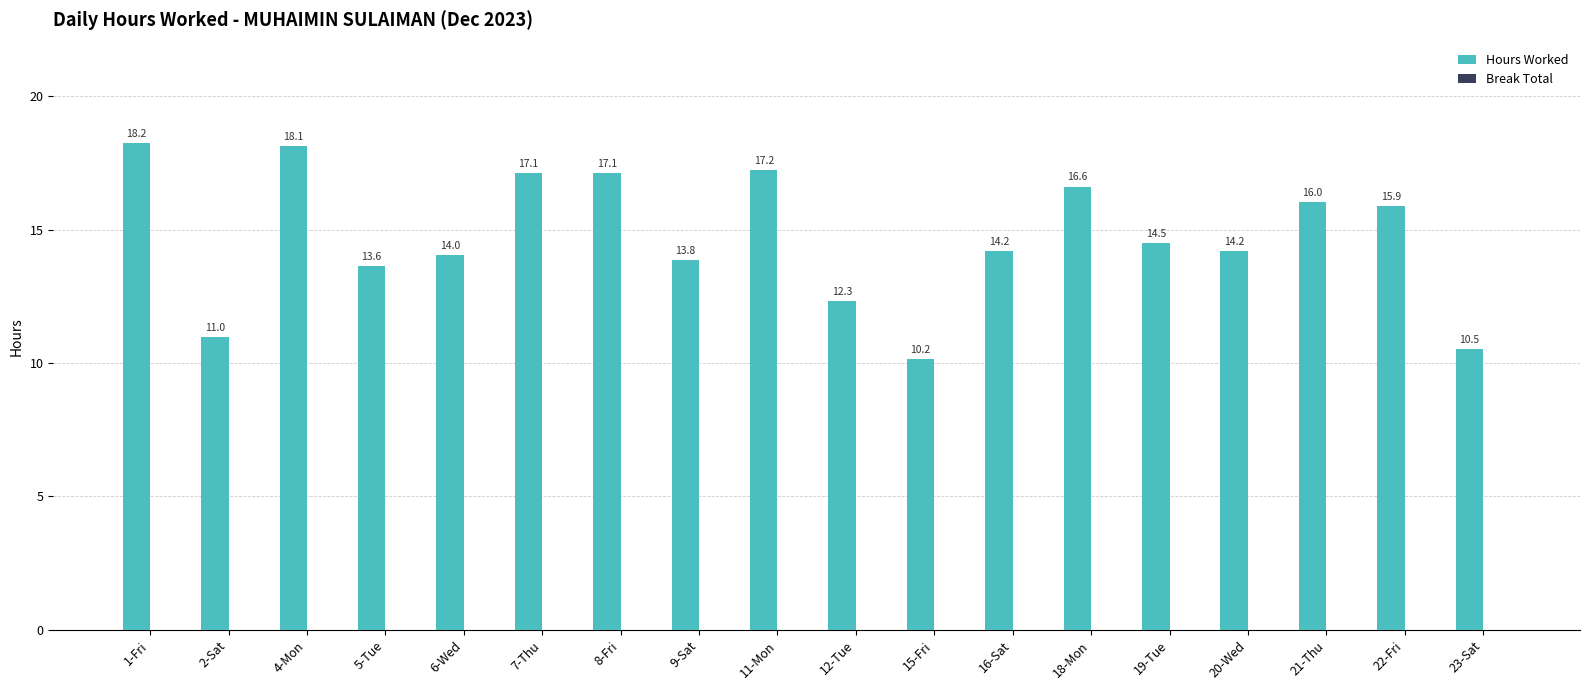

How many series are shown in this chart?

1